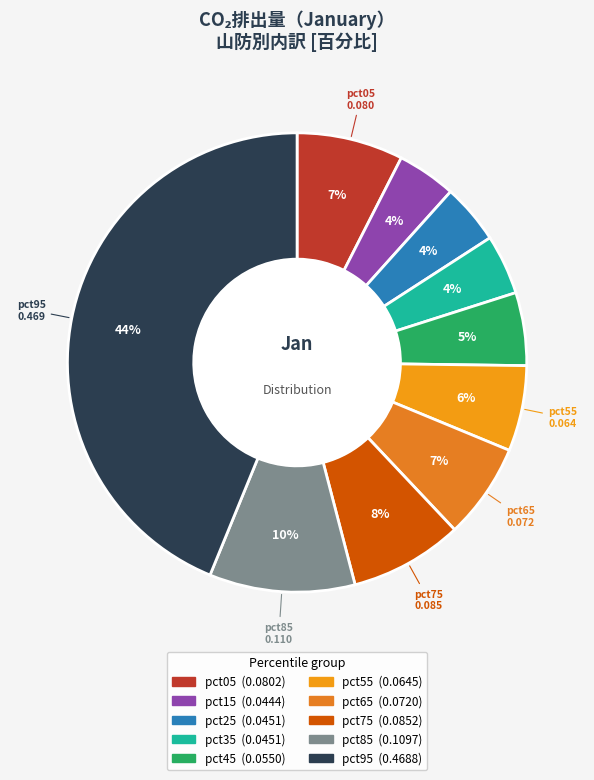

Rank the categories by value from lowest to highest.

pct15, pct35, pct25, pct45, pct55, pct65, pct05, pct75, pct85, pct95